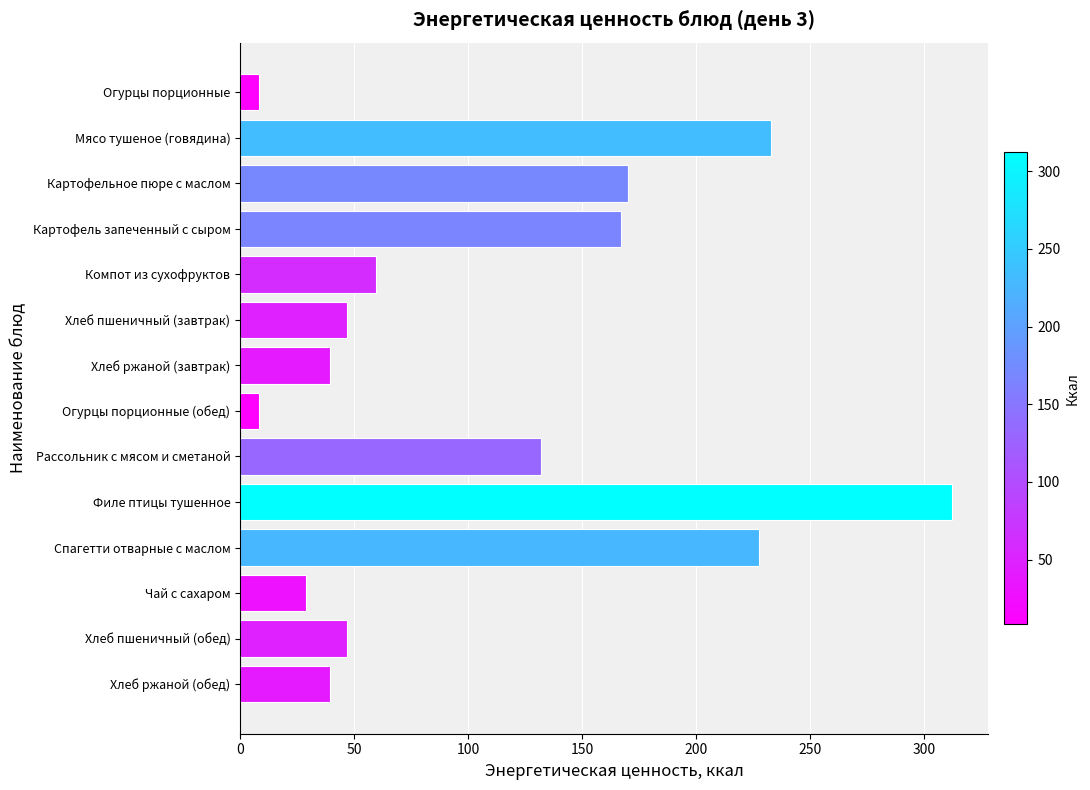

The chart shows a value of 27.6 at Хлеб пшеничный (обед). True or false?

False